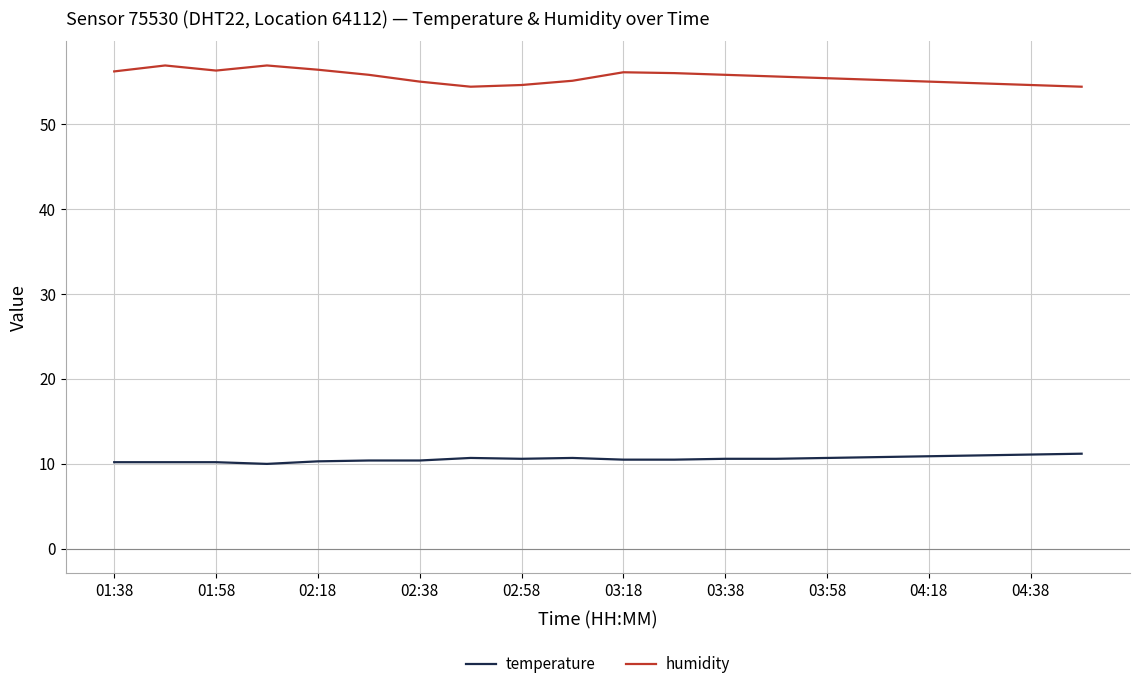

Does the chart display data point markers on the line(s)?

No